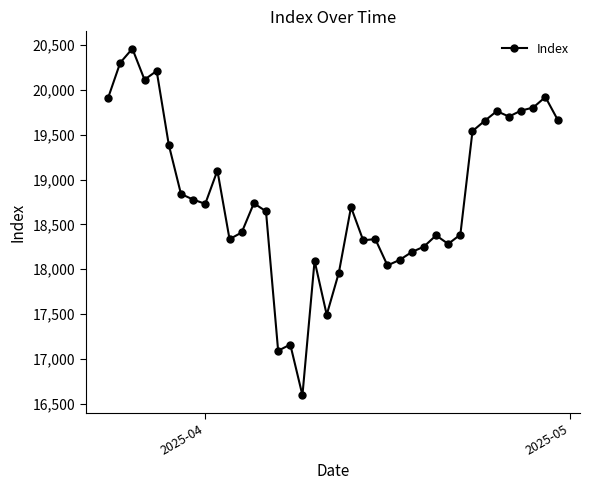

True or false: the data has more than 0 interior local peaks.

True